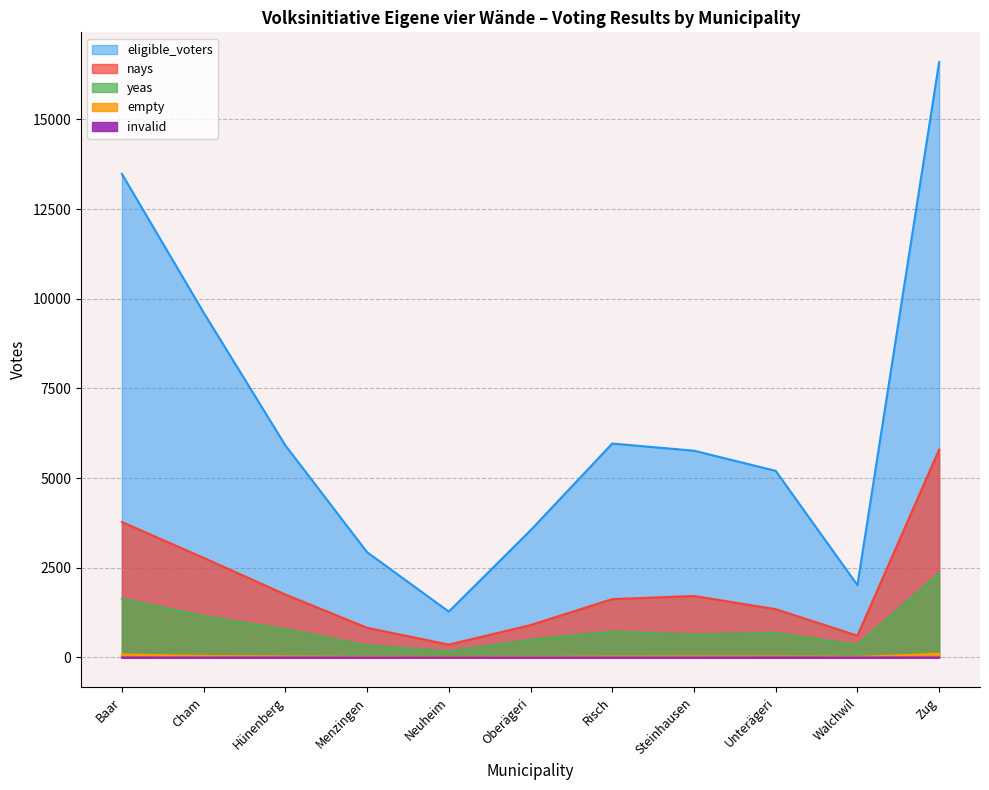

True or false: invalid and yeas intersect in this chart.

False